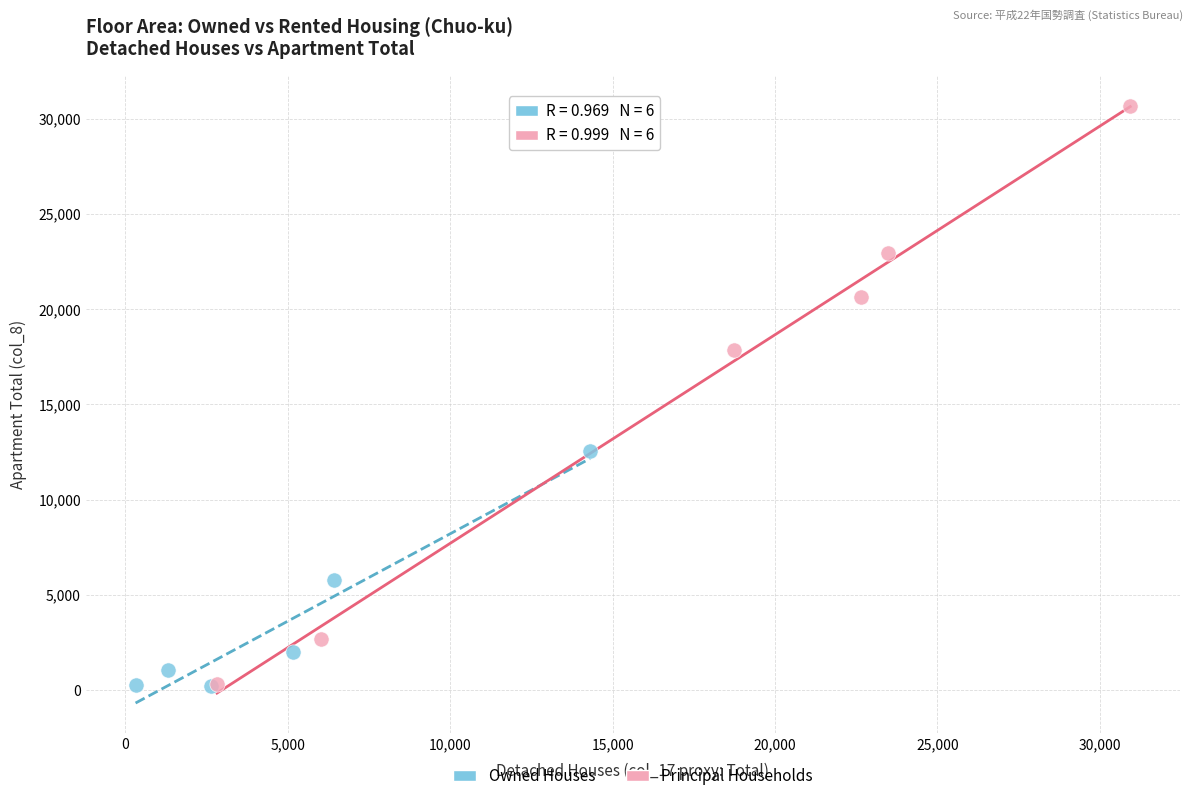

Which series has the largest Y range (max minus min)?

Principal Households